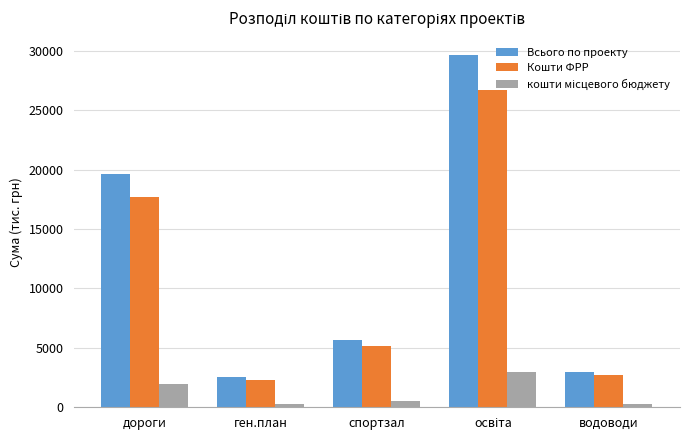

What is the difference between the highest and lowest values at спортзал?

5133.3